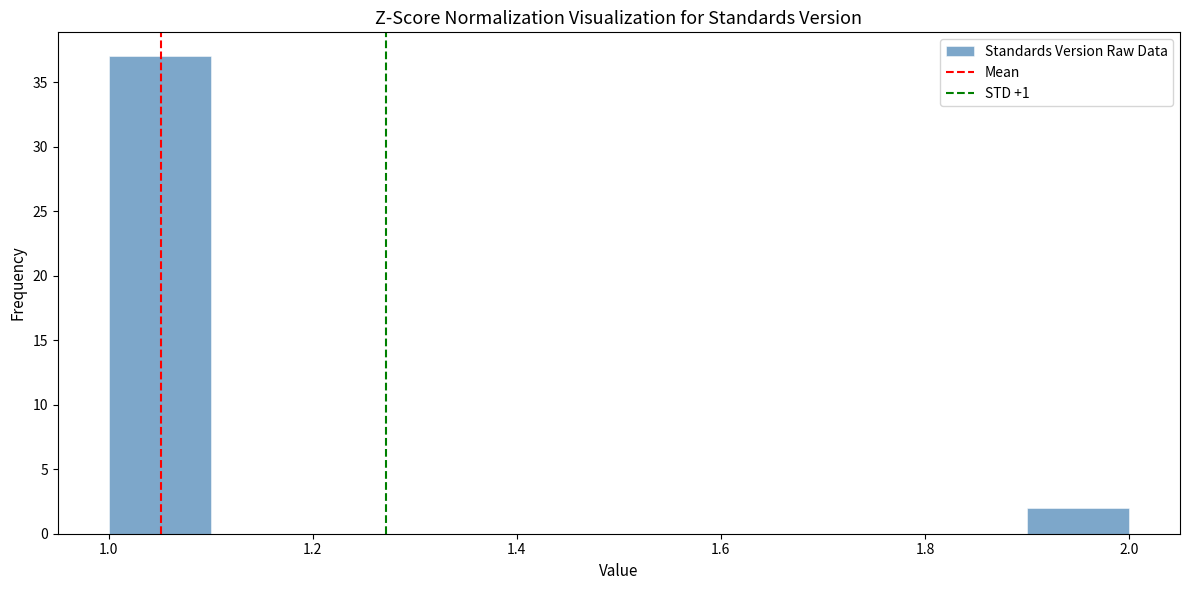

How tall is the bar that spans 1.0 to 1.1 on the x-axis? The values are not printed on the chart, so give them approximately, as read against the axis.

37